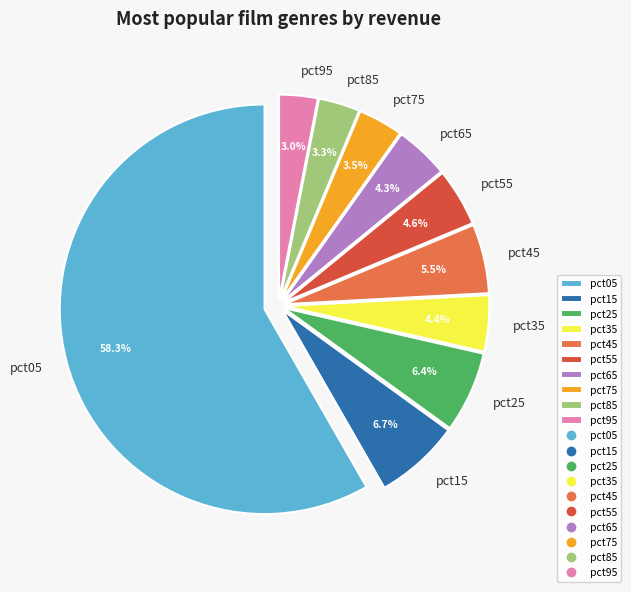

To the nearest percent, what is the combined percentage of pct25 and pct65?

11%